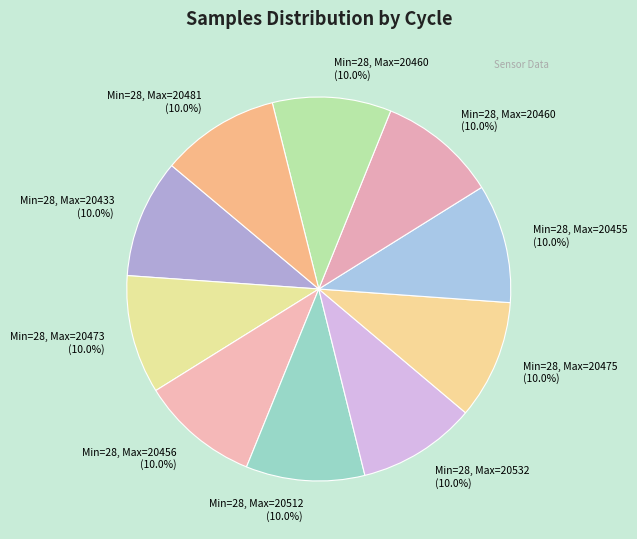

Count the number of slices in the pie.

10